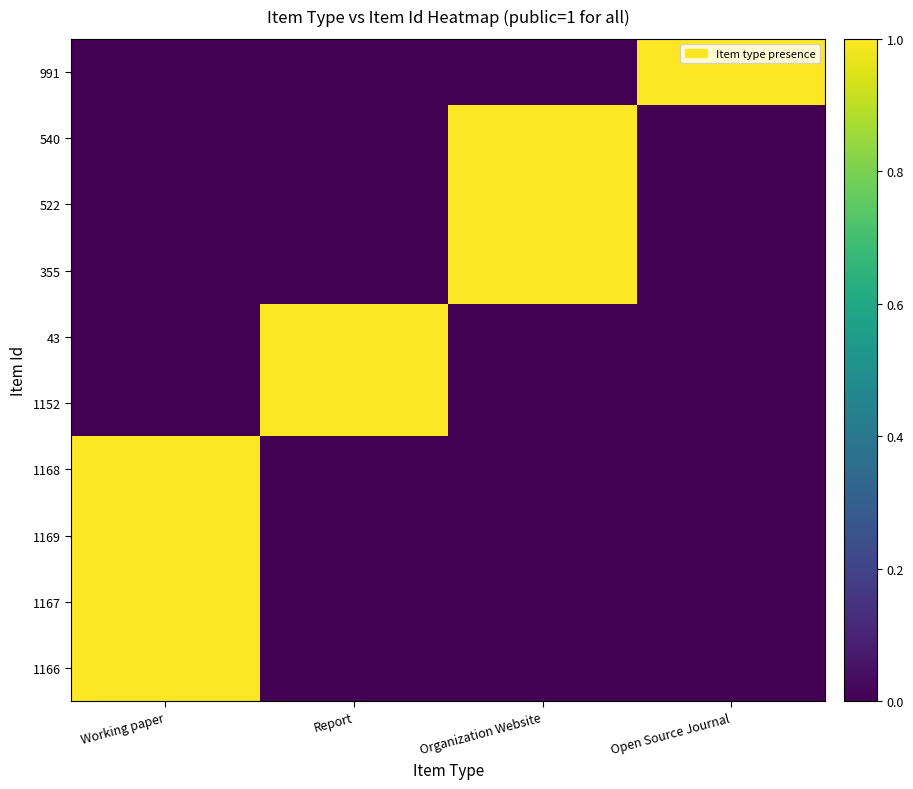

What is the total value across all series at Open Source Journal?

1